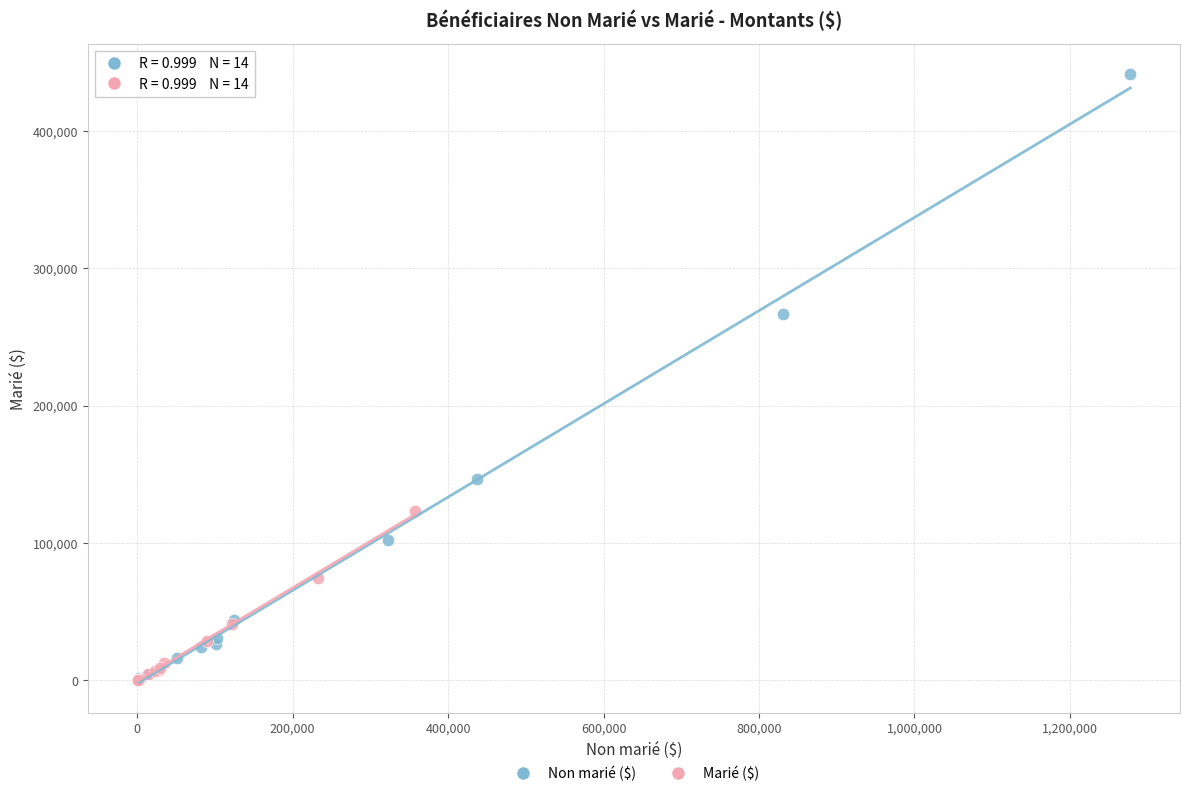

Which series has the widest spread of Y values?

Non marié ($)